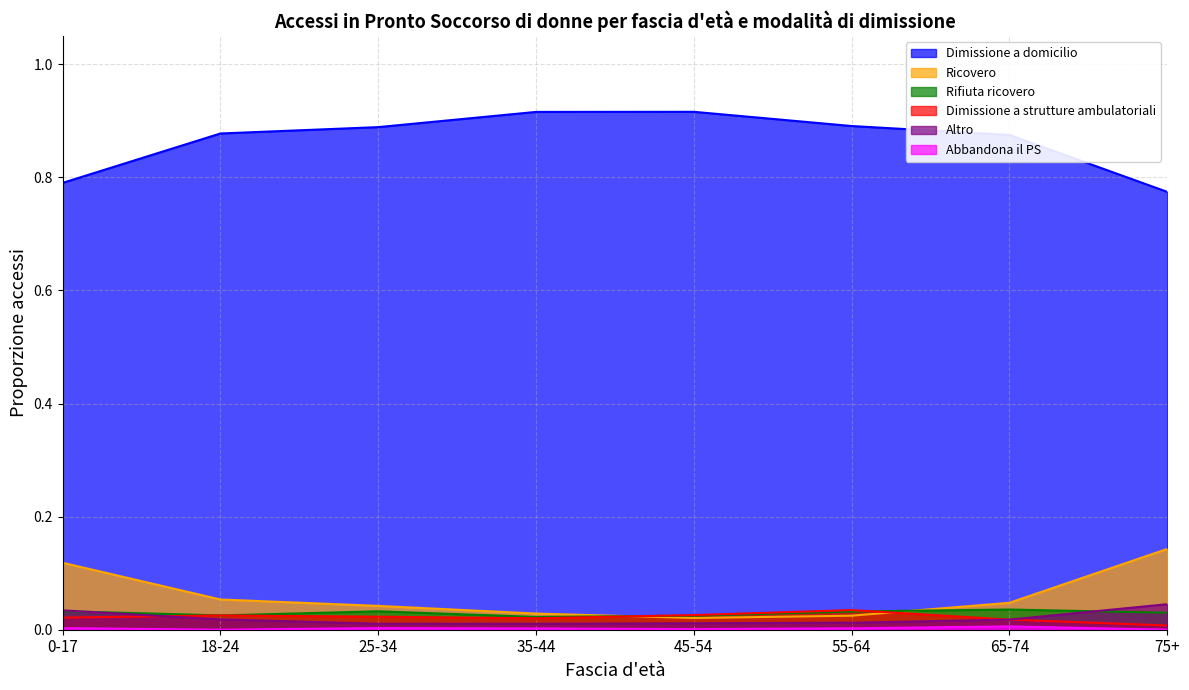

What value does the Dimissione a domicilio series have at 75+?

0.8